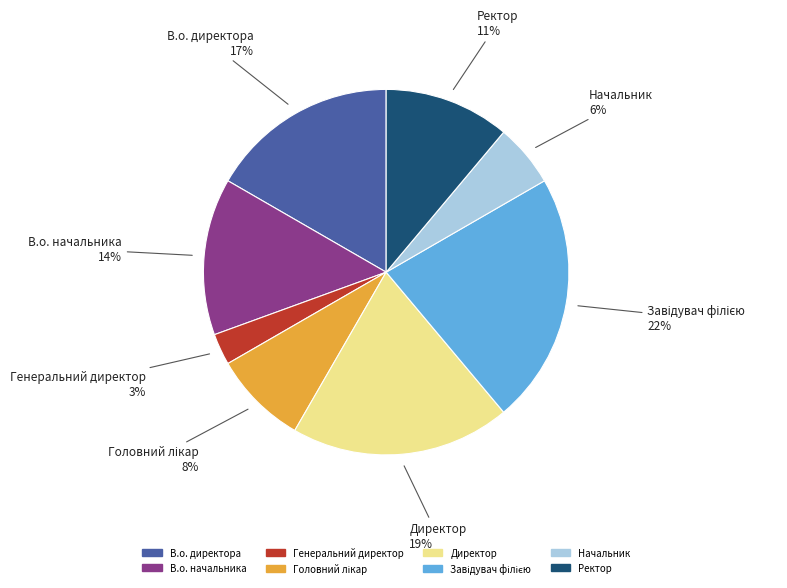

To the nearest percent, what percentage of the pie is Начальник?

6%